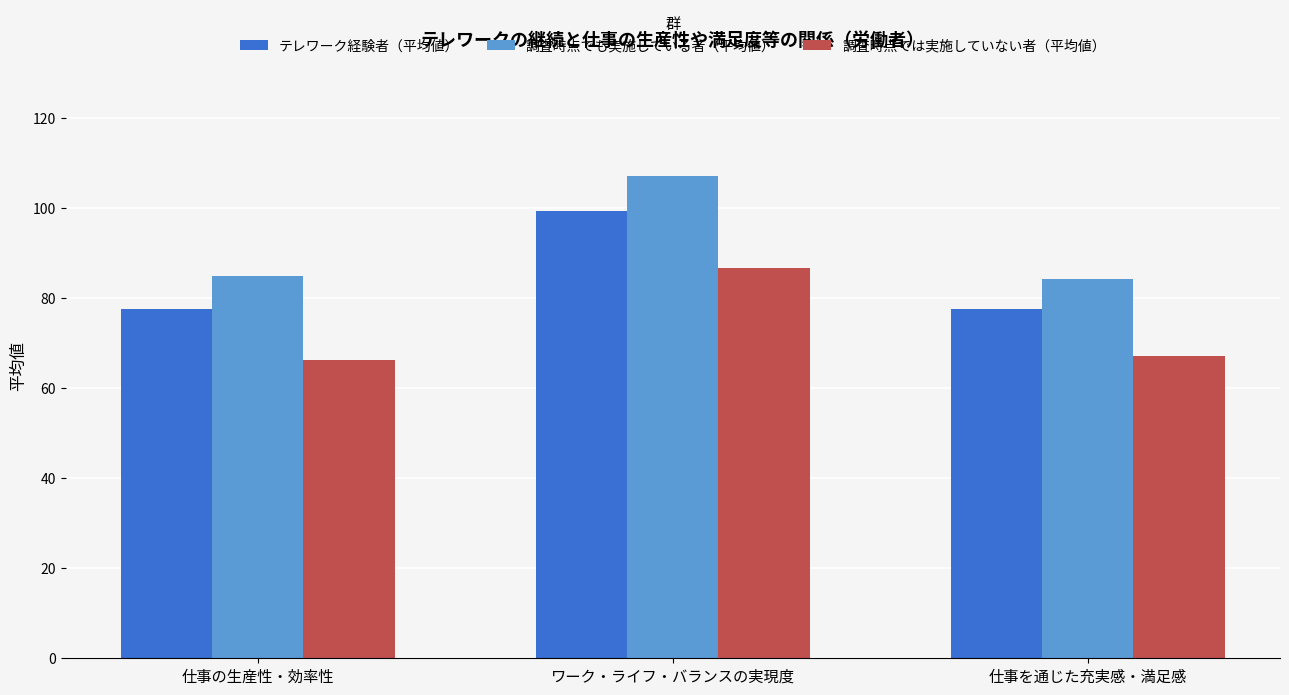

What is the lowest value of the 調査時点でも実施している者（平均値） series?

84.3